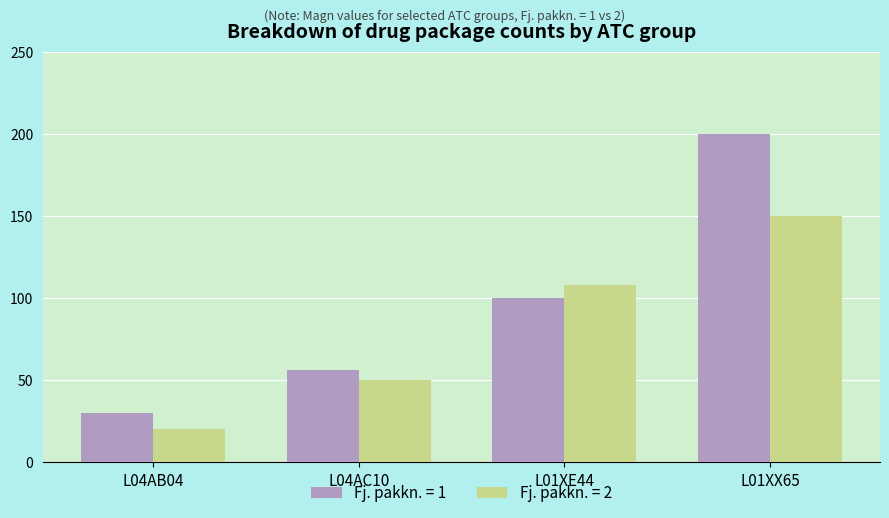

Is it true that Fj. pakkn. = 1 equals 297 at L01XX65?

False